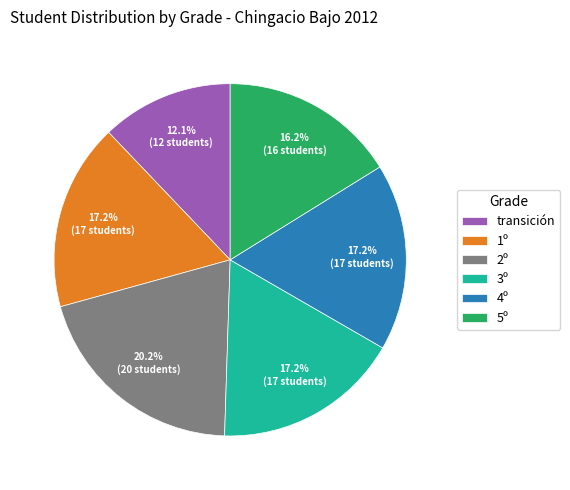

To the nearest percent, what is the average slice percentage?

17%